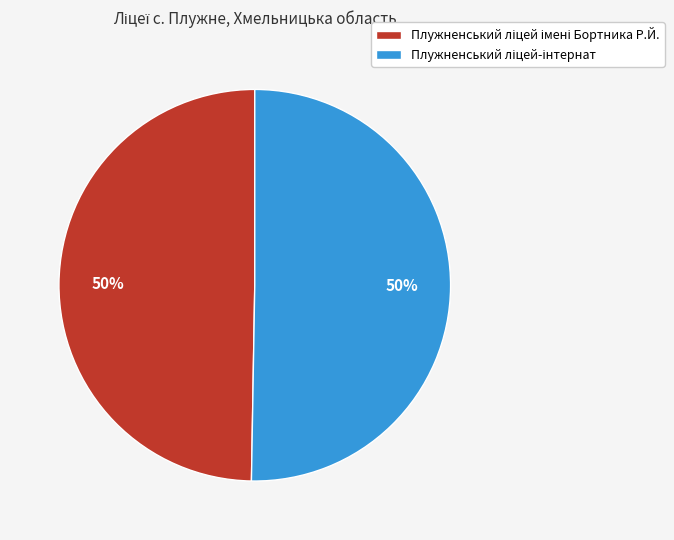

To the nearest percent, what is the average slice percentage?

50%